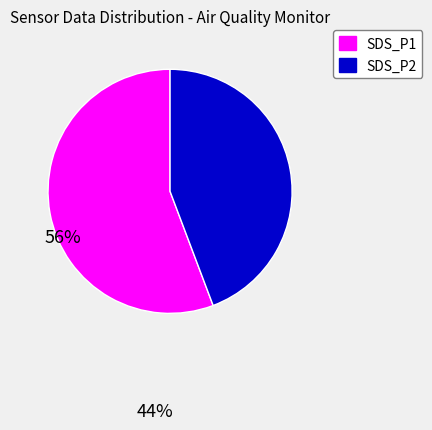

Between SDS_P1 and SDS_P2, which is larger?

SDS_P1